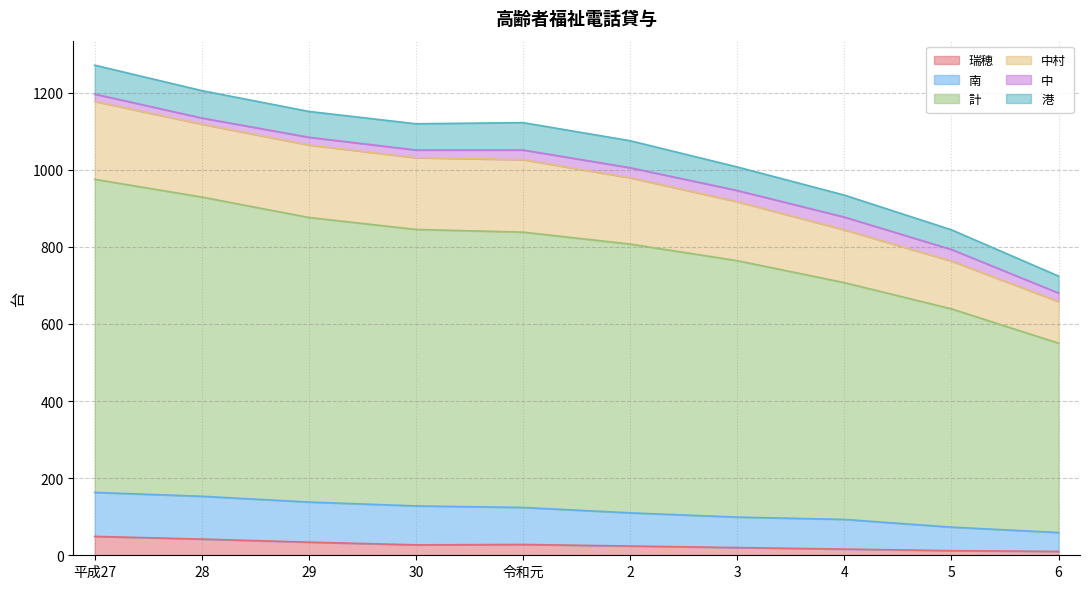

What is the highest value of the 瑞穂 series?

49